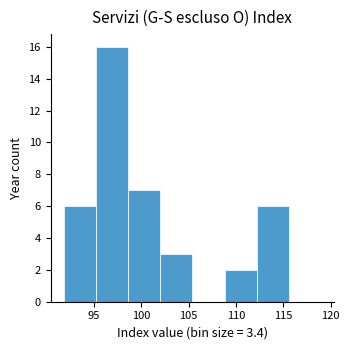

Reading left to right, list every bar in this chart as the range it spans on the x-axis followed by its height. Neither the bar edges nor the heights are printed on the chart, so give them approximately, as read against the axes.

91.8 to 95.2: 6
95.2 to 98.6: 16
98.6 to 102.0: 7
102.0 to 105.4: 3
105.4 to 108.8: 0
108.8 to 112.2: 2
112.2 to 115.6: 6
115.6 to 119.0: 0